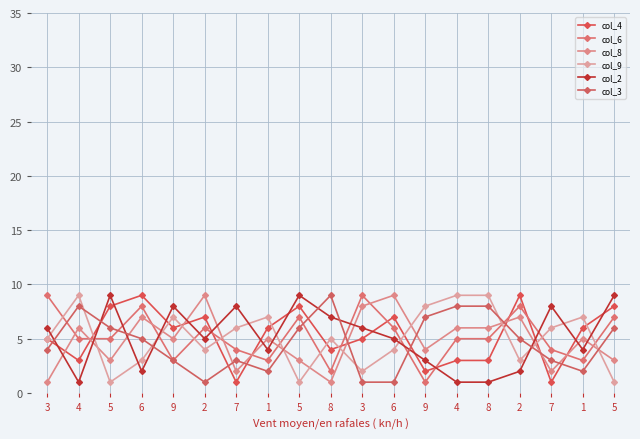

True or false: col_4 has a value of 8 at 5.

True